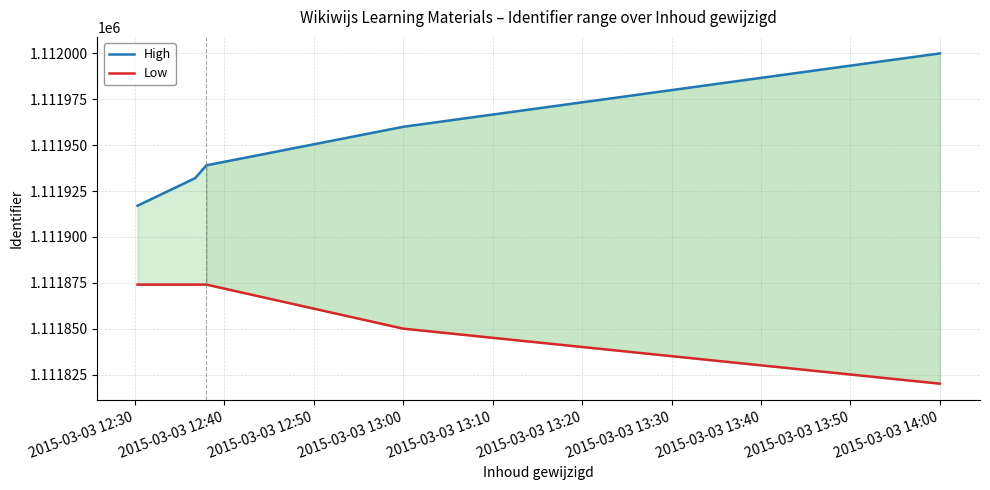

The value of Low at 2015-03-03 13:00 is 549384. True or false?

False